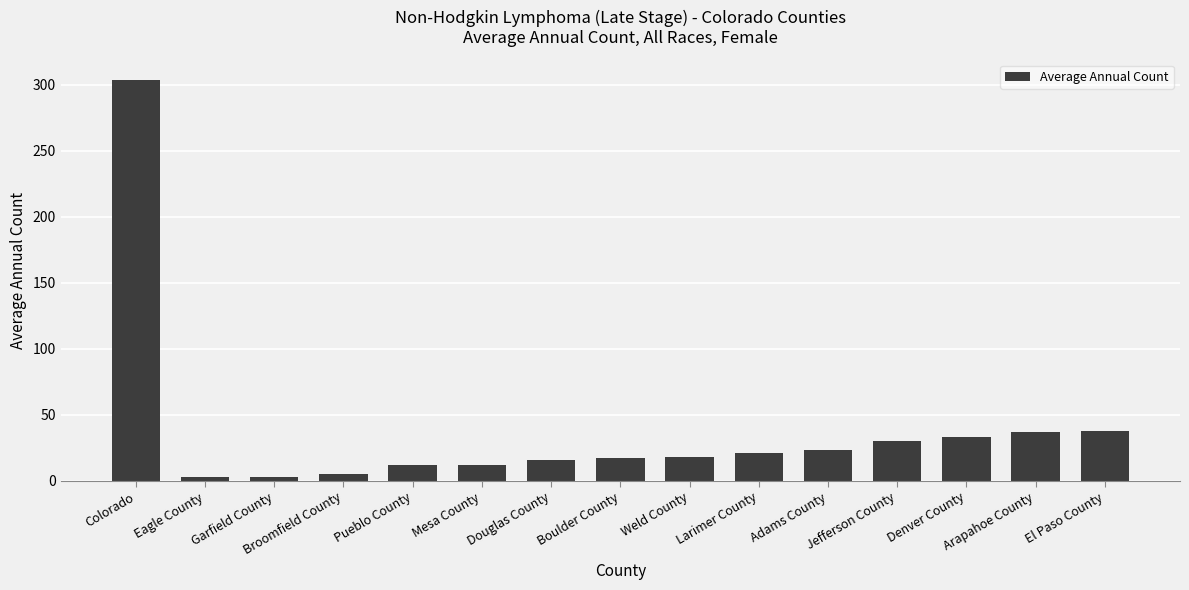

Read the value at El Paso County.

38